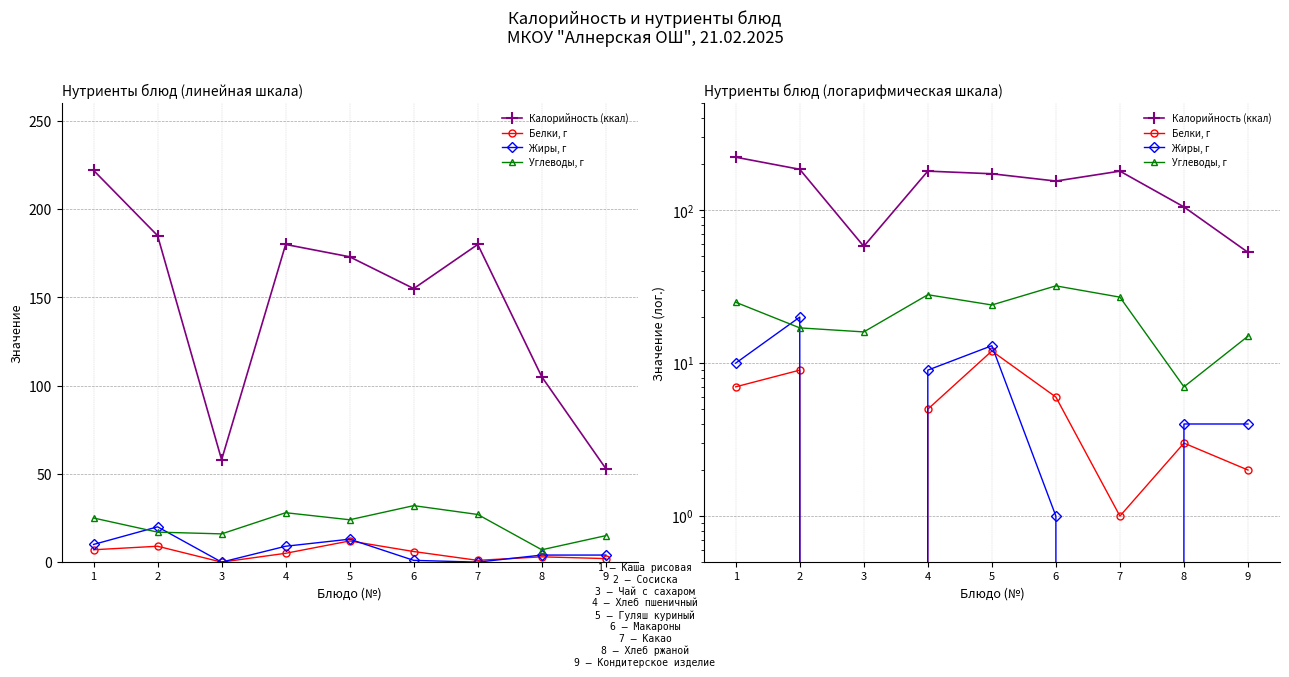

True or false: Углеводы, г and Белки, г intersect in this chart.

False